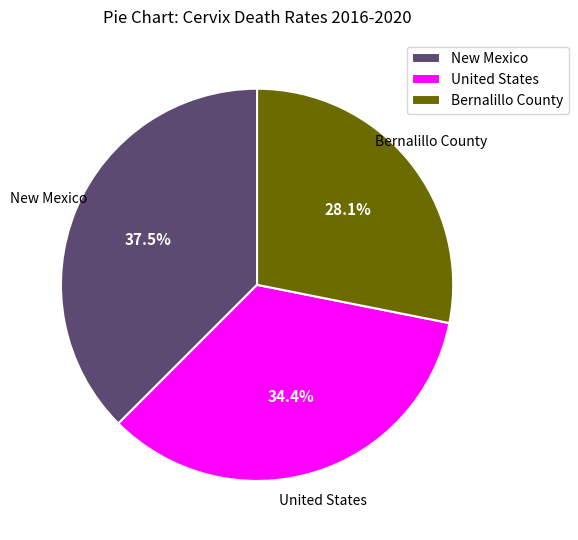

Is there any slice that represents more than half of the pie?

No